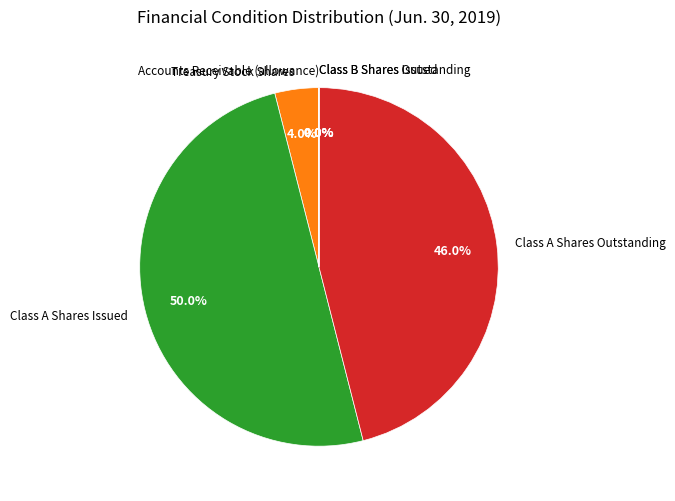

What is the largest slice in the pie chart?

Class A Shares Issued